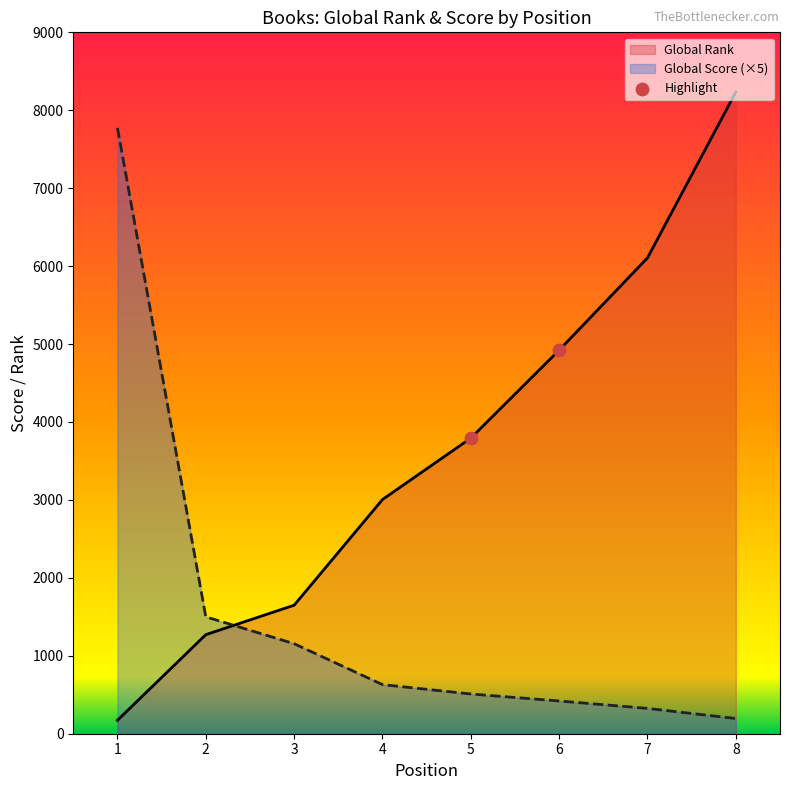

At which category is the sum across all series the highest?

8